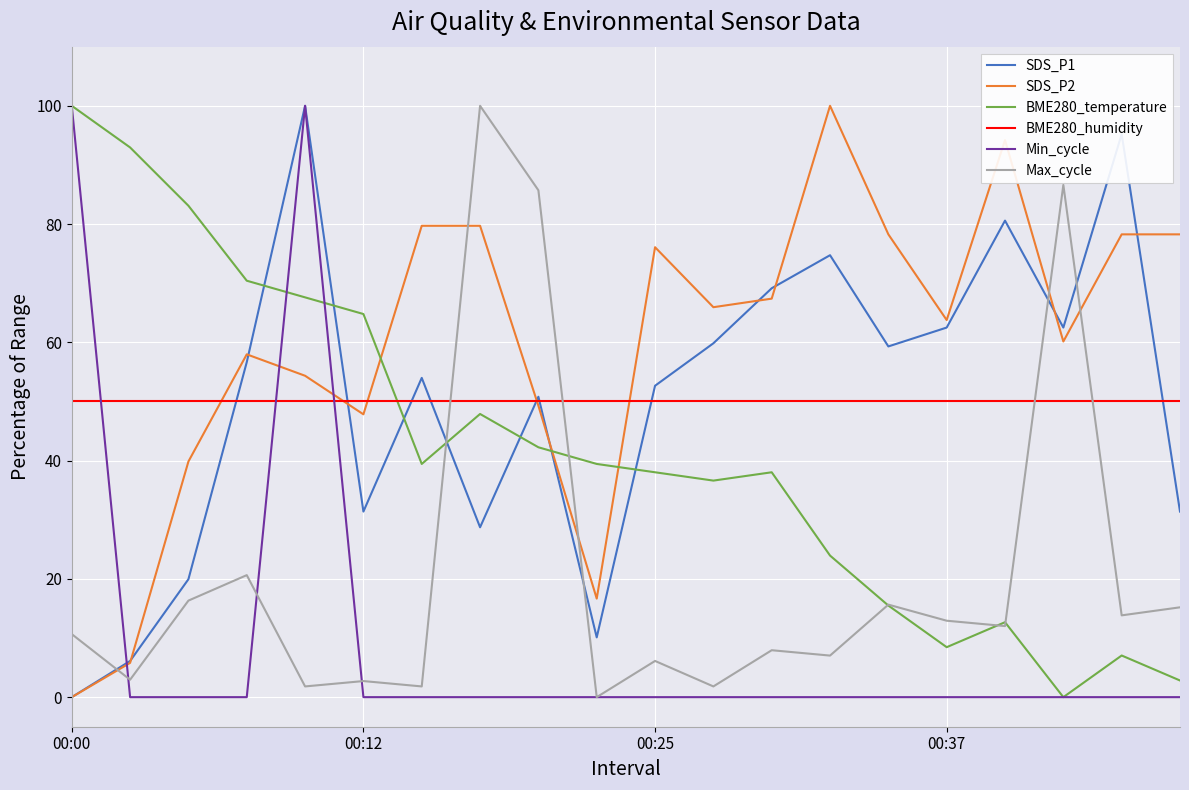

Which series has the largest total across all categories?

SDS_P2